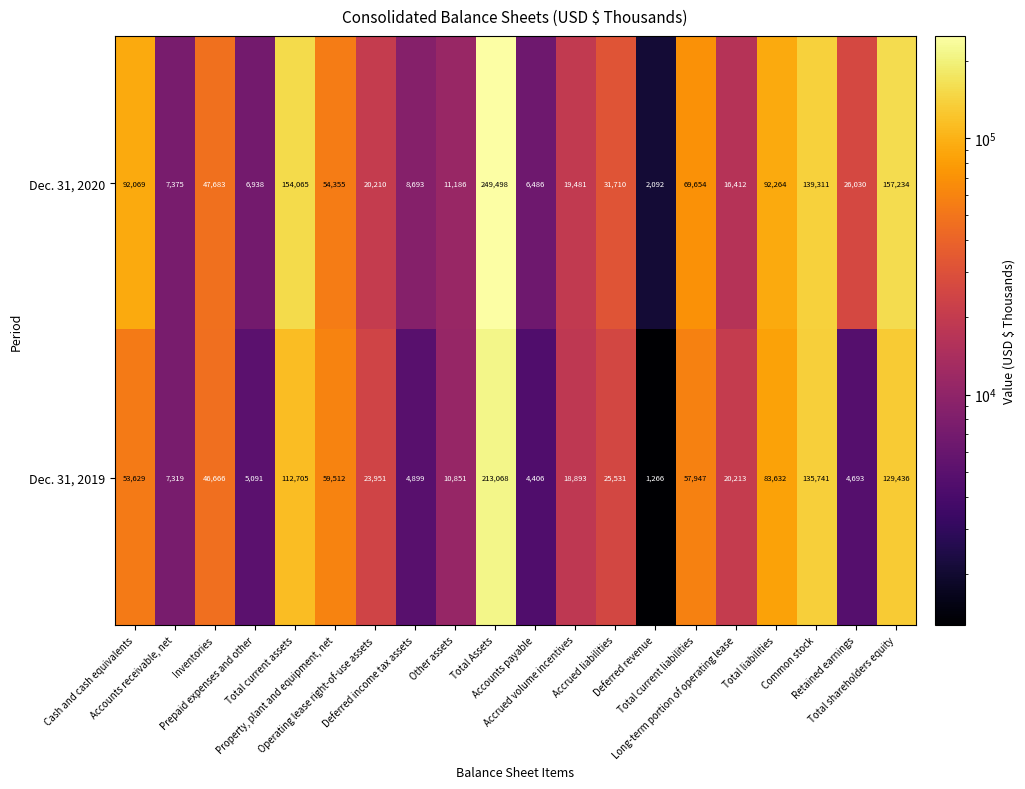

What is the average value of the Dec. 31, 2020 series?

60637